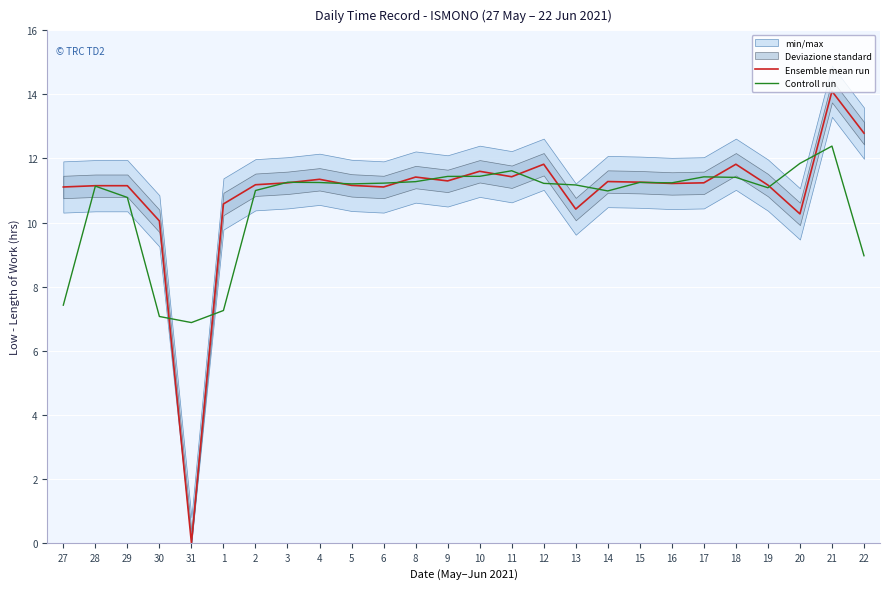

True or false: Controll run has a value of 11.1 at 28.

True